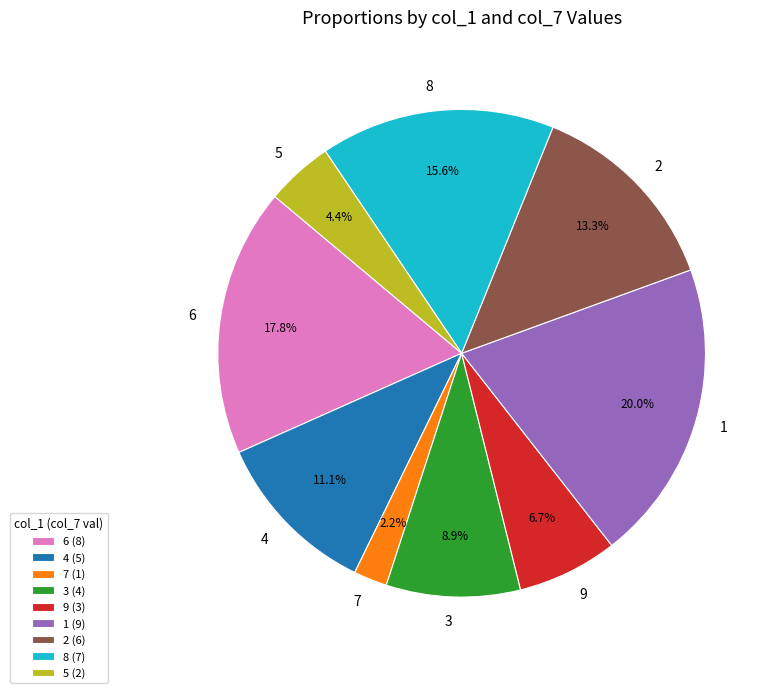

How much of the chart is everything except 3?

91.1%